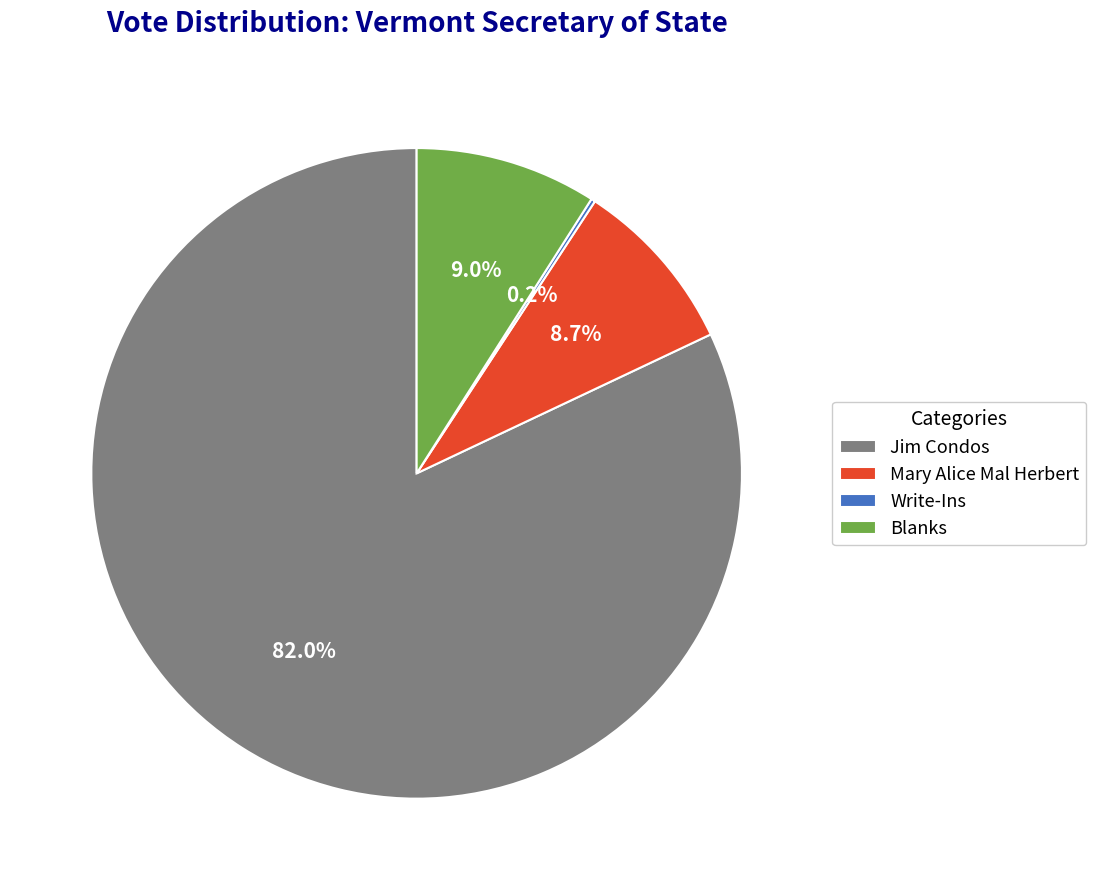

Does any single category account for the majority?

Yes